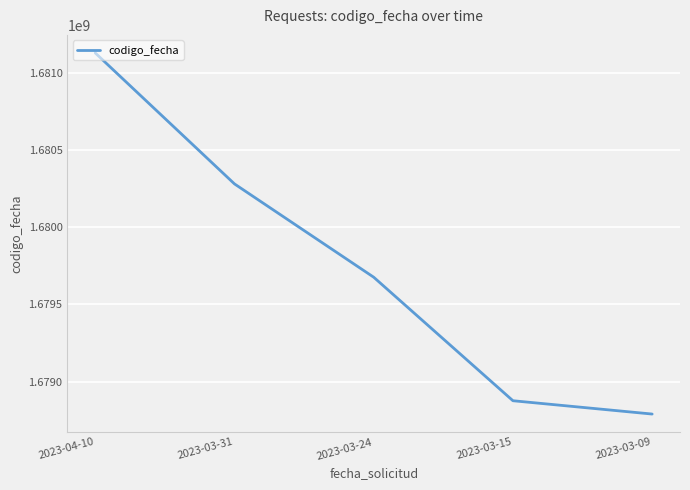

What is the smallest value displayed?

1678789615